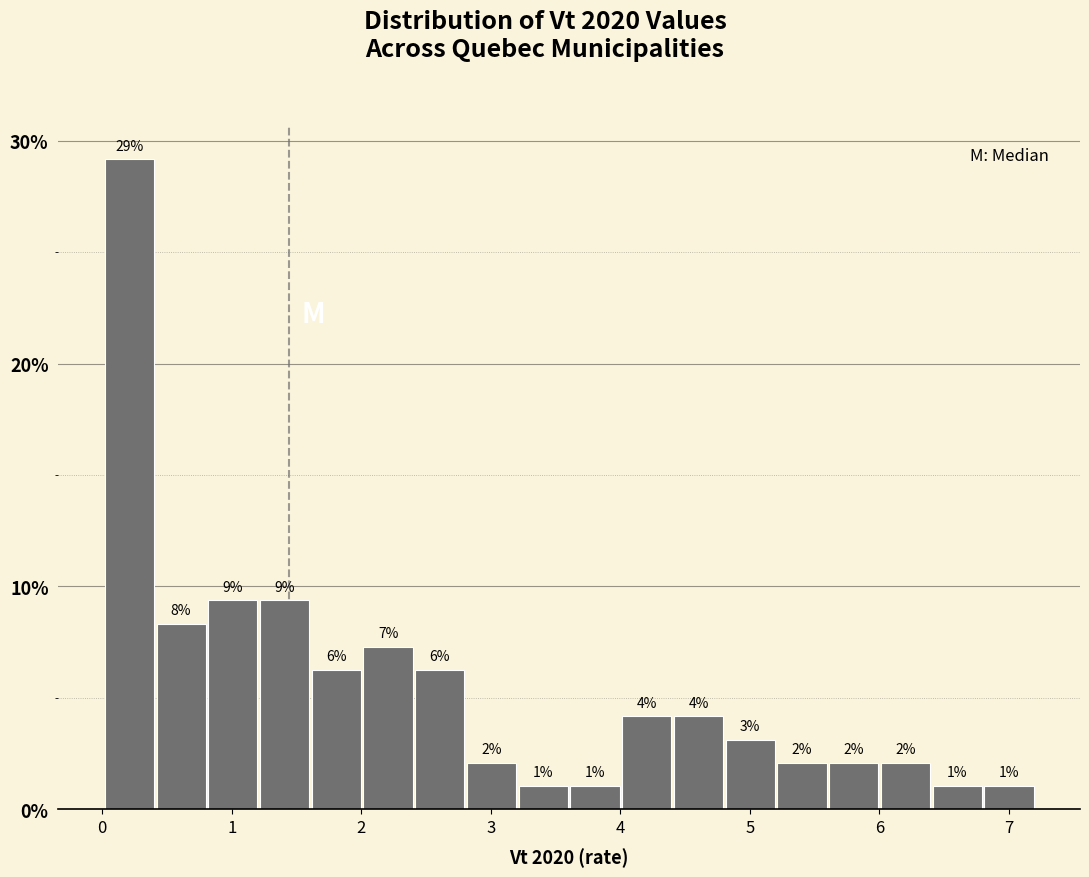

Around what value on the x-axis is the tallest bar? Give the approximate position of its centre, as read against the axis.

0.2